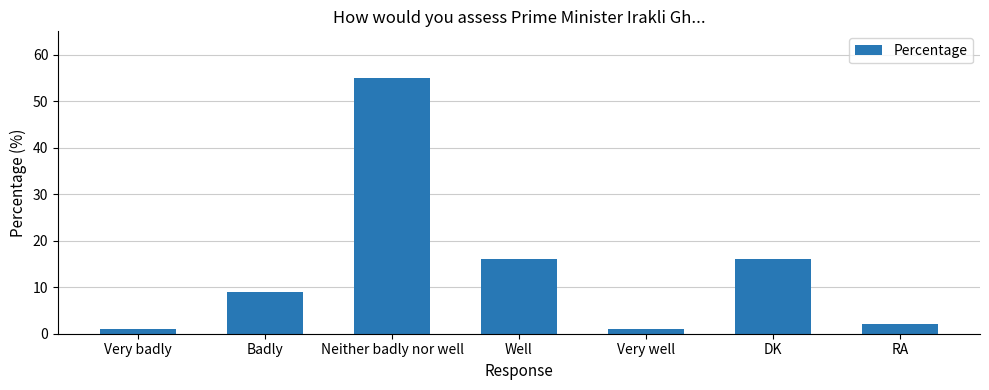

What is the label of the 5th bar from the left?

Very well